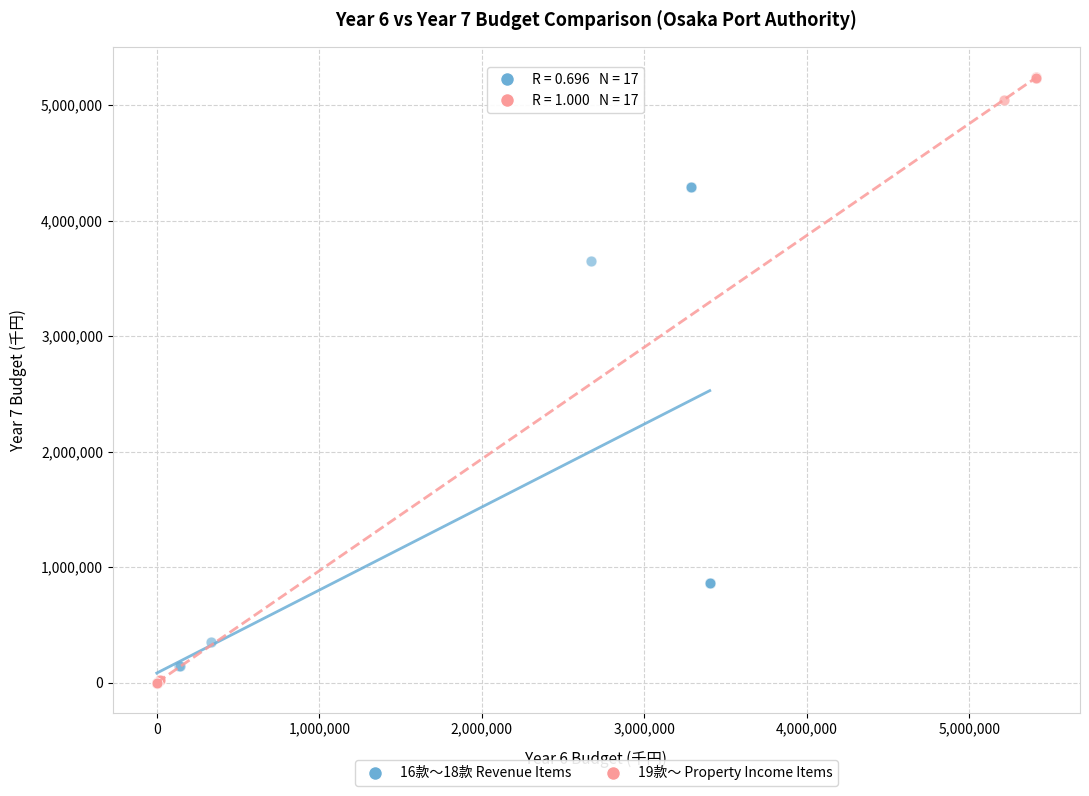

Which series has the widest spread of Y values?

19款～ Property Income Items